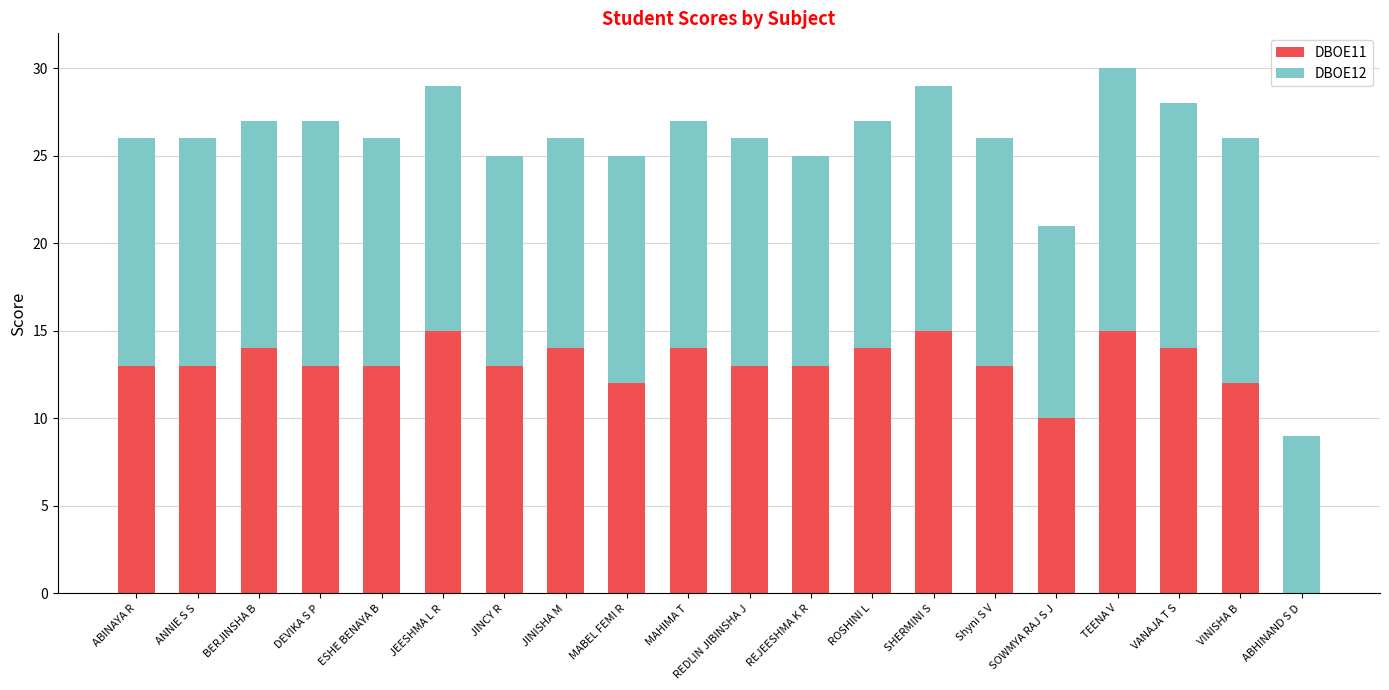

The DBOE11 series shows 5 at ESHE BENAYA B. True or false?

False